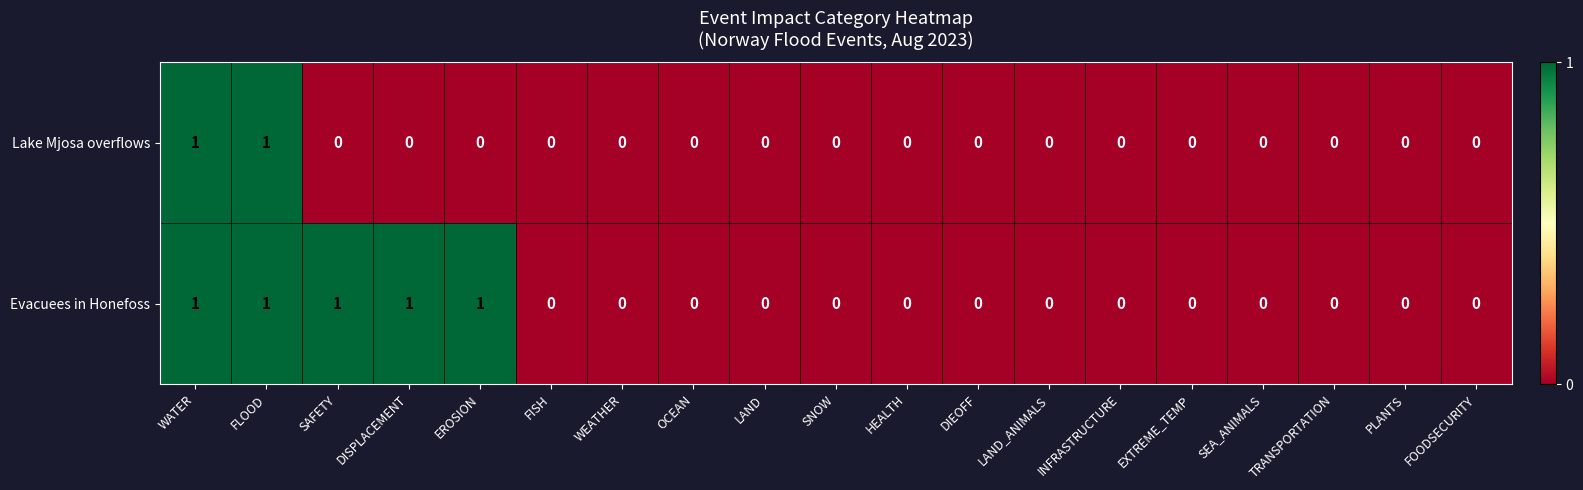

What is the sum of all Evacuees in Honefoss values?

5